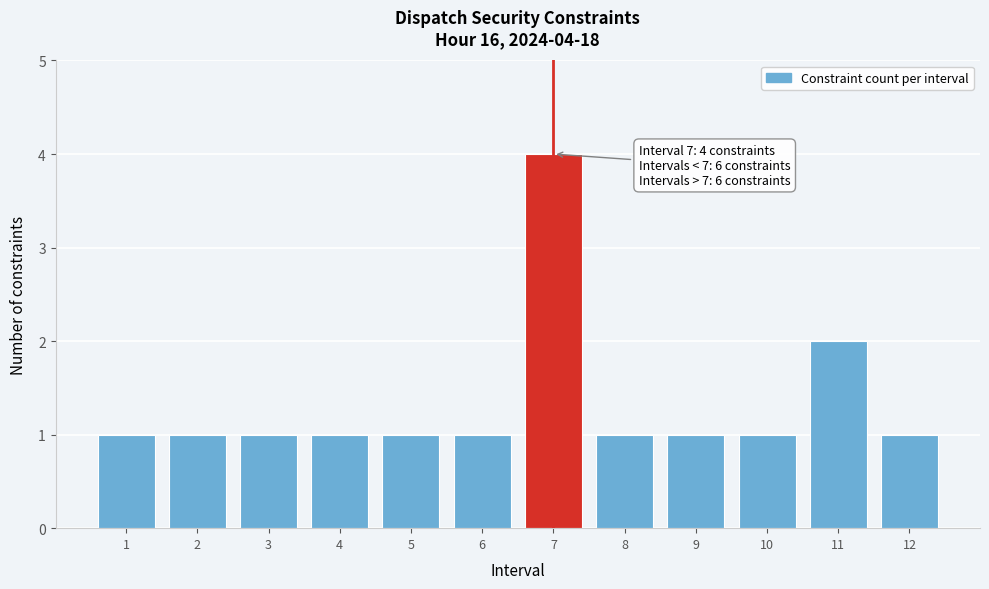

Reading right to left, what are all the values shown in this chart?

12=1	11=2	10=1	9=1	8=1	7=4	6=1	5=1	4=1	3=1	2=1	1=1